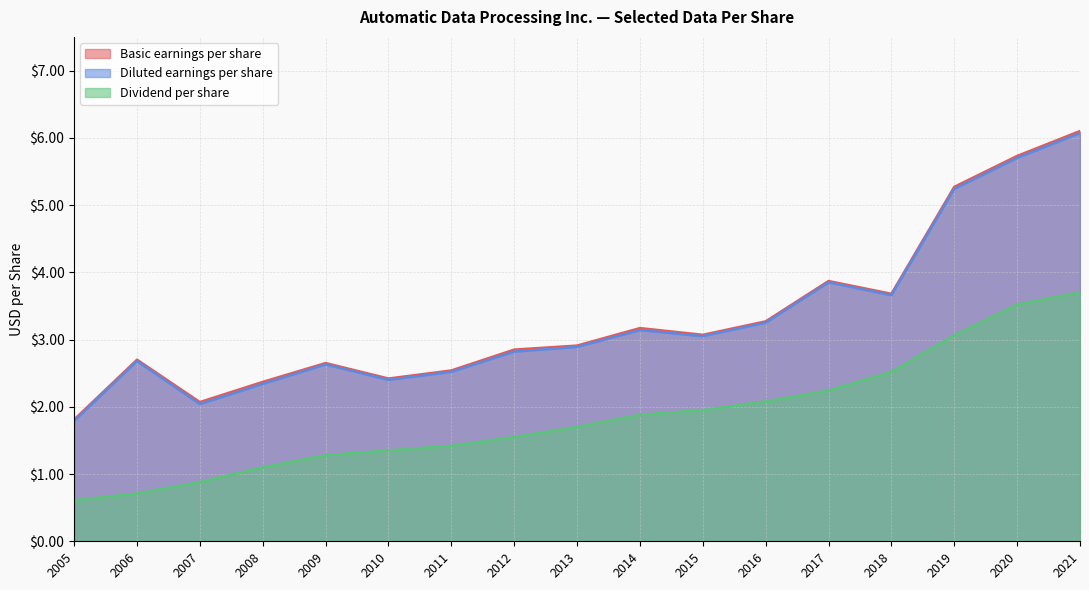

True or false: Basic earnings per share and Dividend per share cross at least once.

False